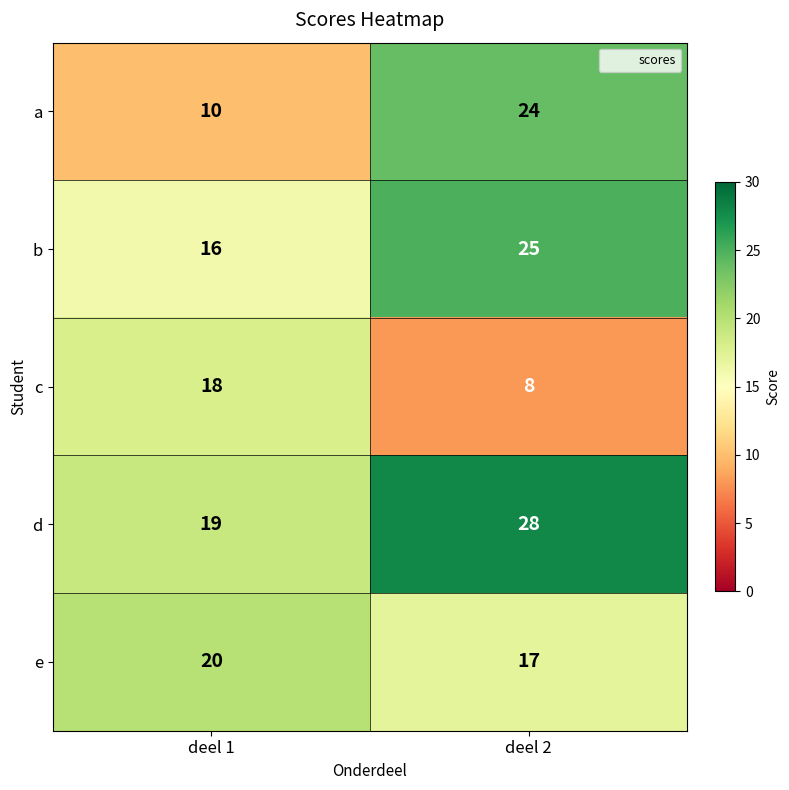

Is it true that e equals 7 at deel 1?

False